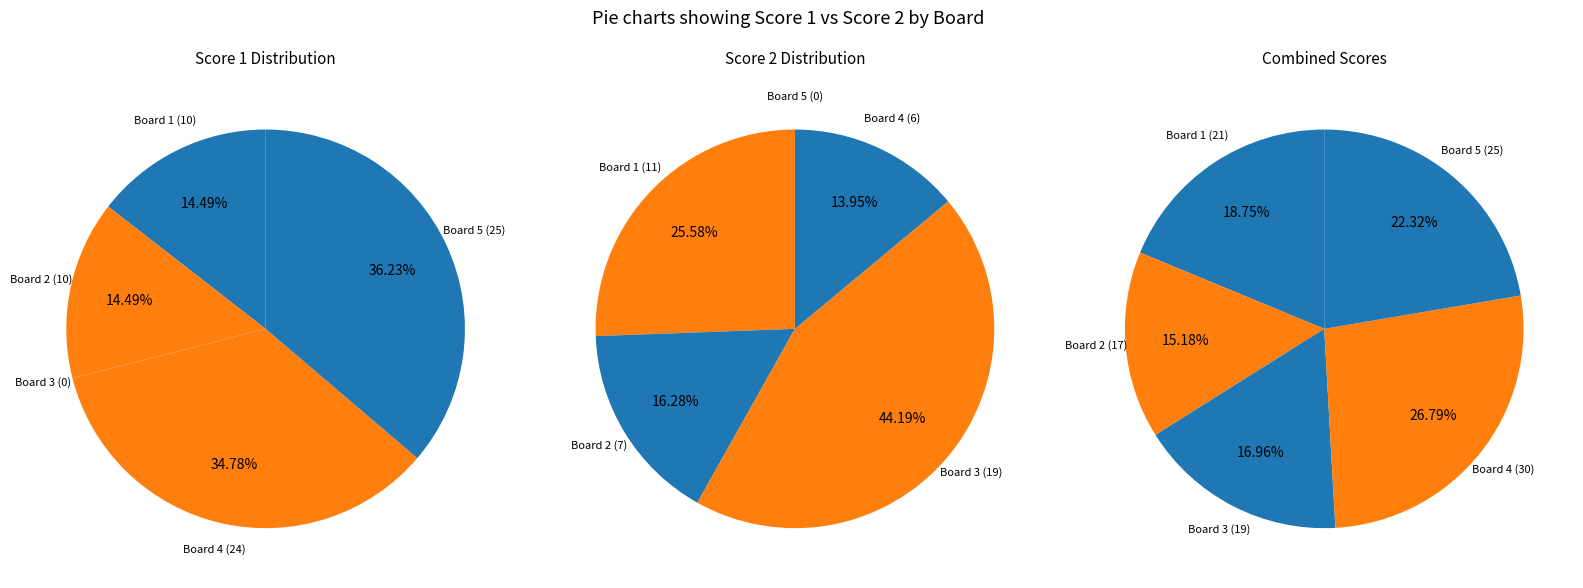

How many slices are in this pie chart?

5